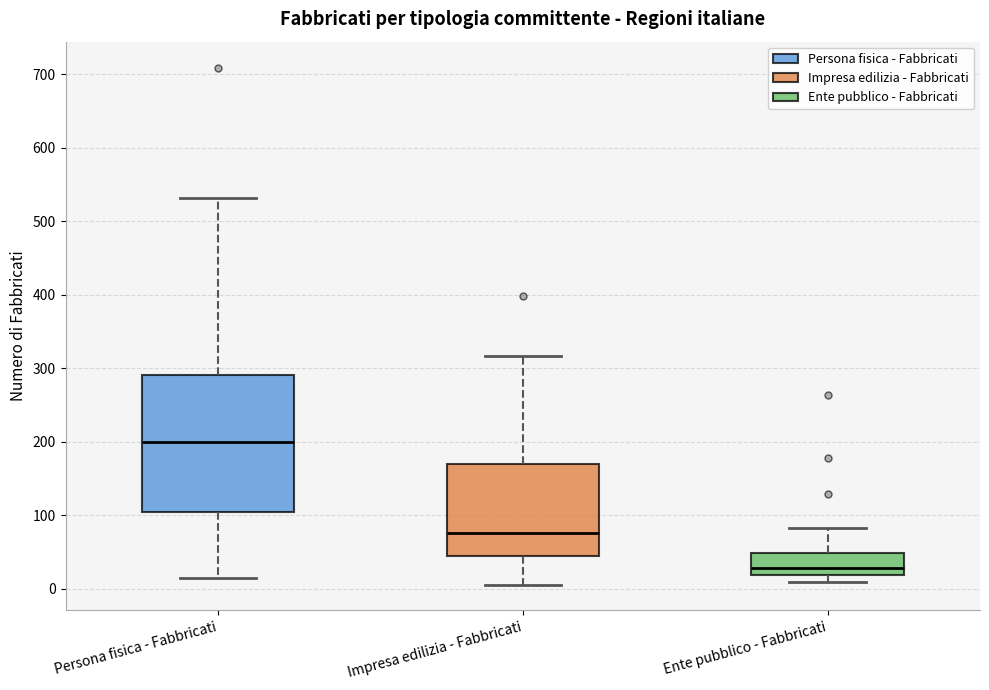

Which box has the highest median line?

Persona fisica - Fabbricati